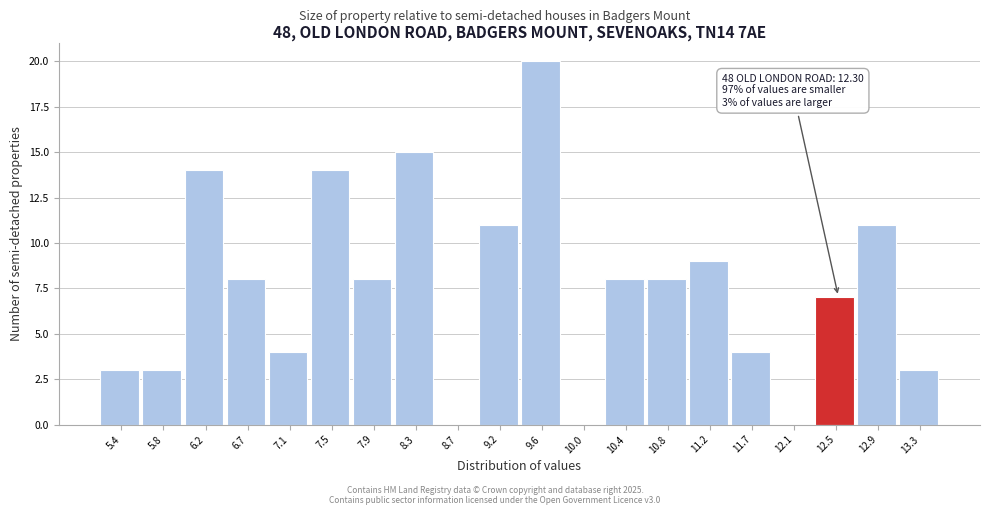

Over which range of the x-axis is the bar tallest?

9.35 to 9.80